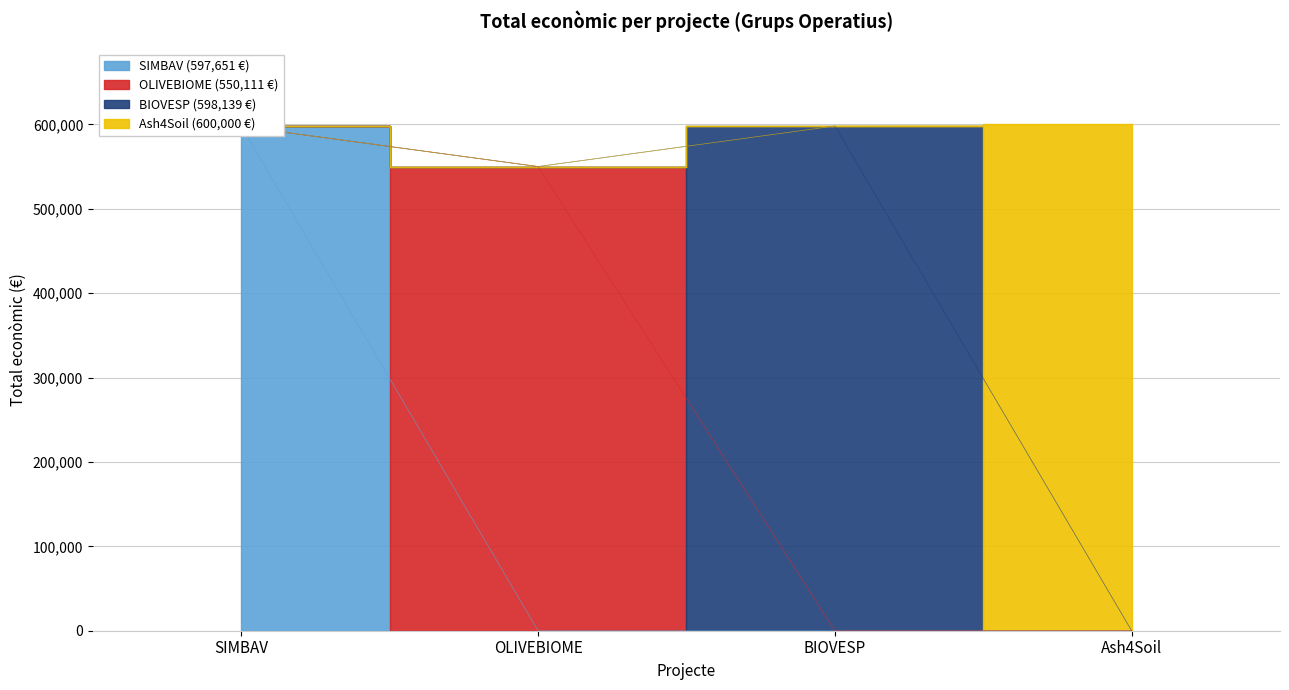

How many data points are above 598139?

1